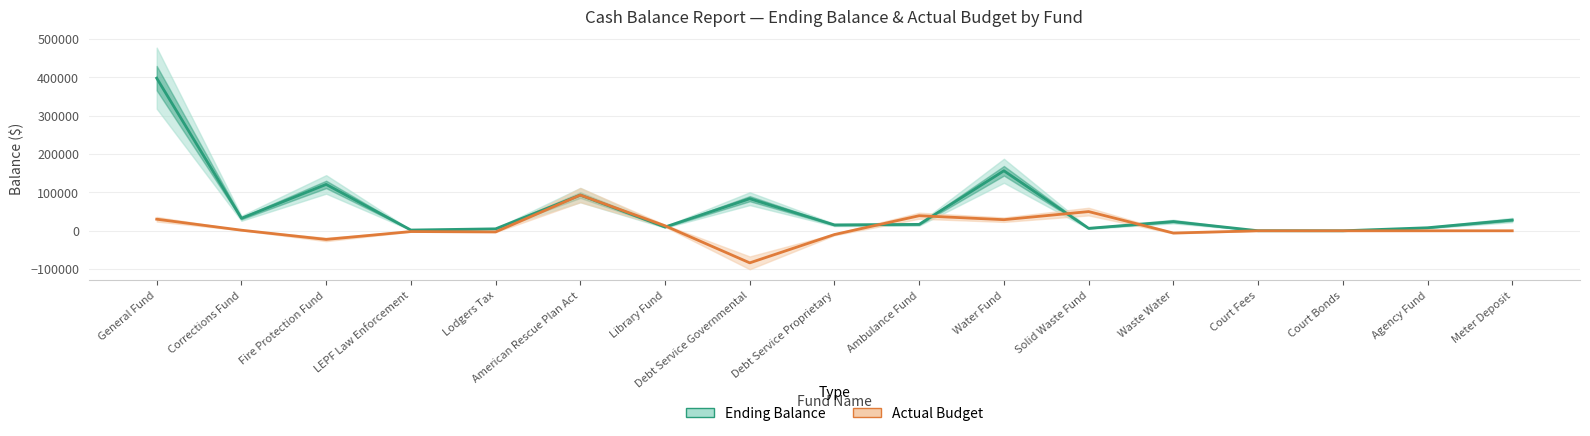

Where is the first local maximum for Ending Balance?

Fire Protection Fund